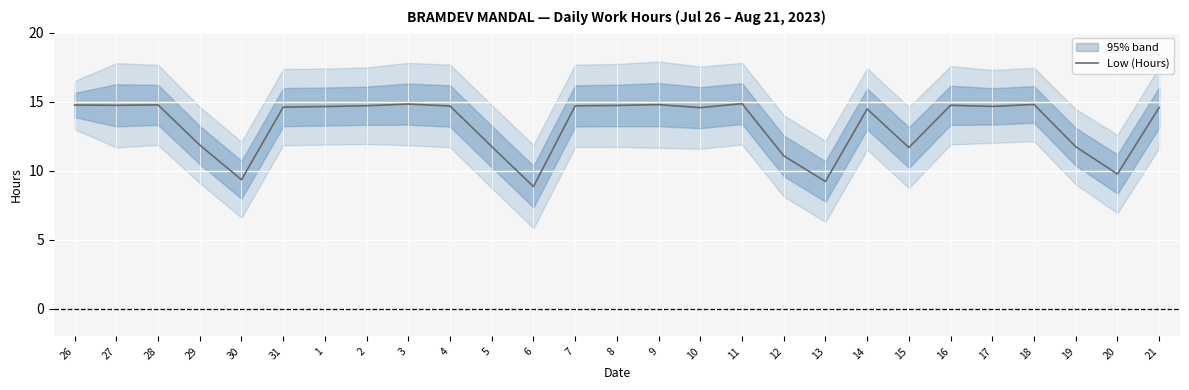

True or false: there are more than 0 points higher than both neighbors.

True